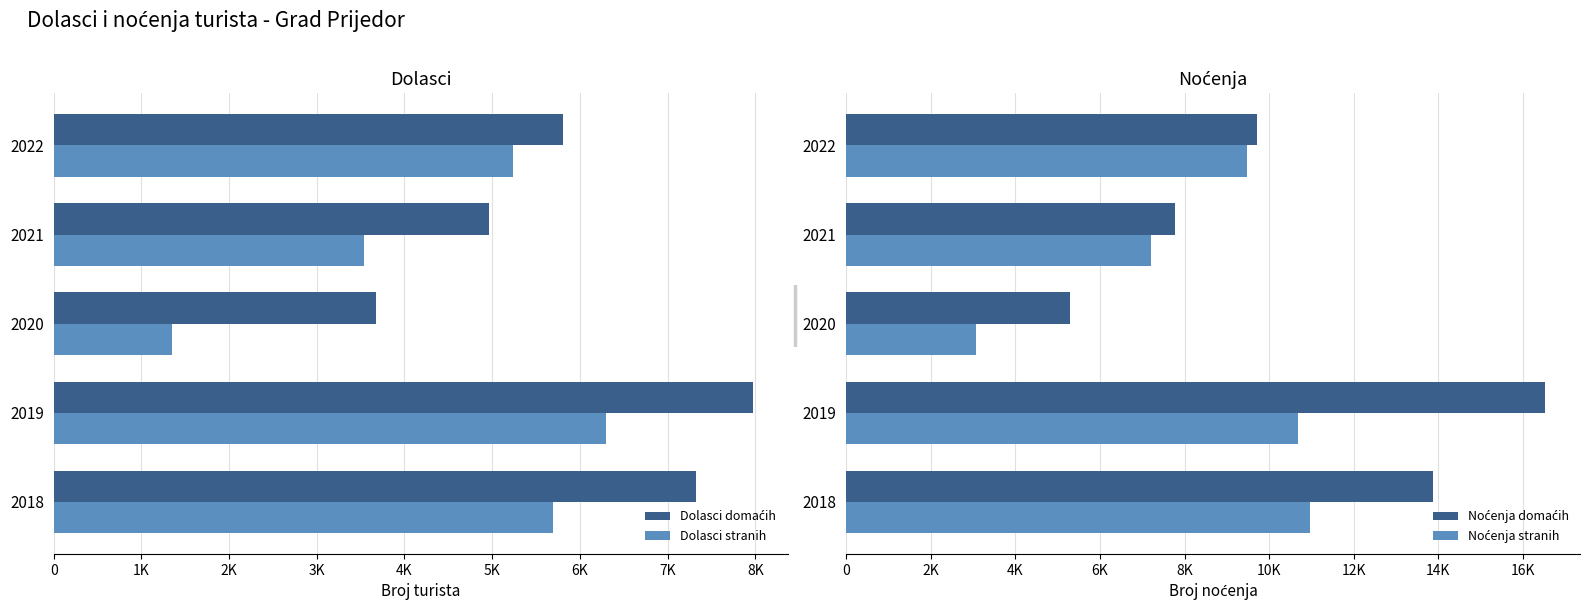

Between 1K and 2K, which series saw the biggest shift?

Noćenja domaćih